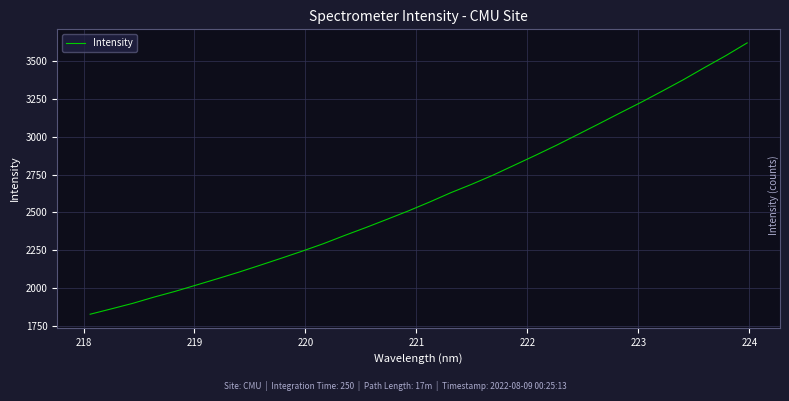

What is the greatest value displayed?

3618.5